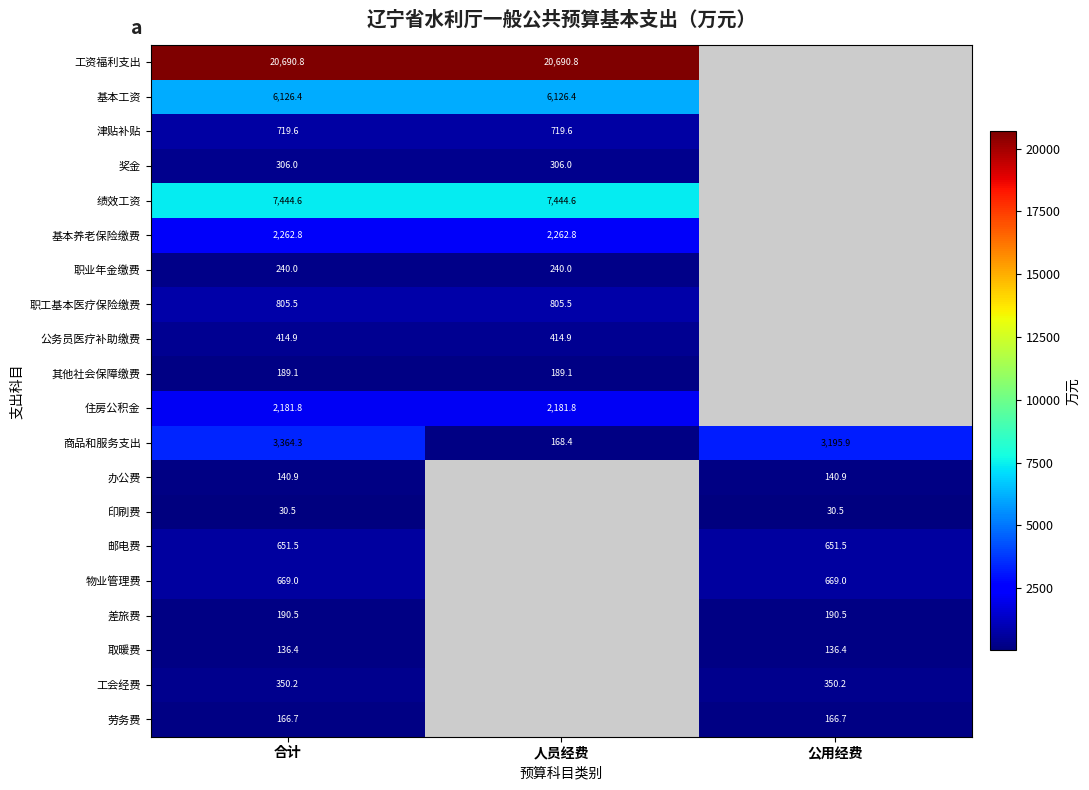

Where is 商品和服务支出 nearest to the value 1766?

公用经费